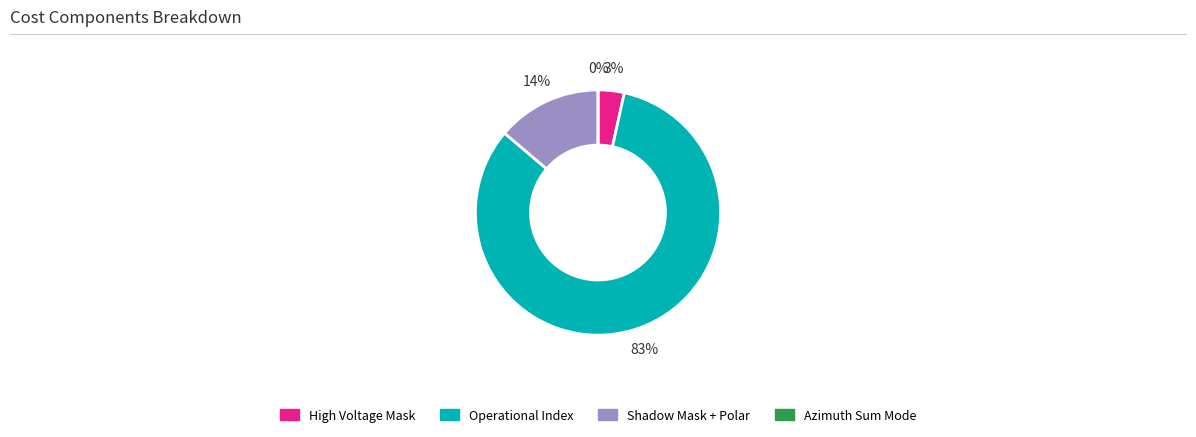

To the nearest percent, what percentage of the pie is Operational Index?

83%